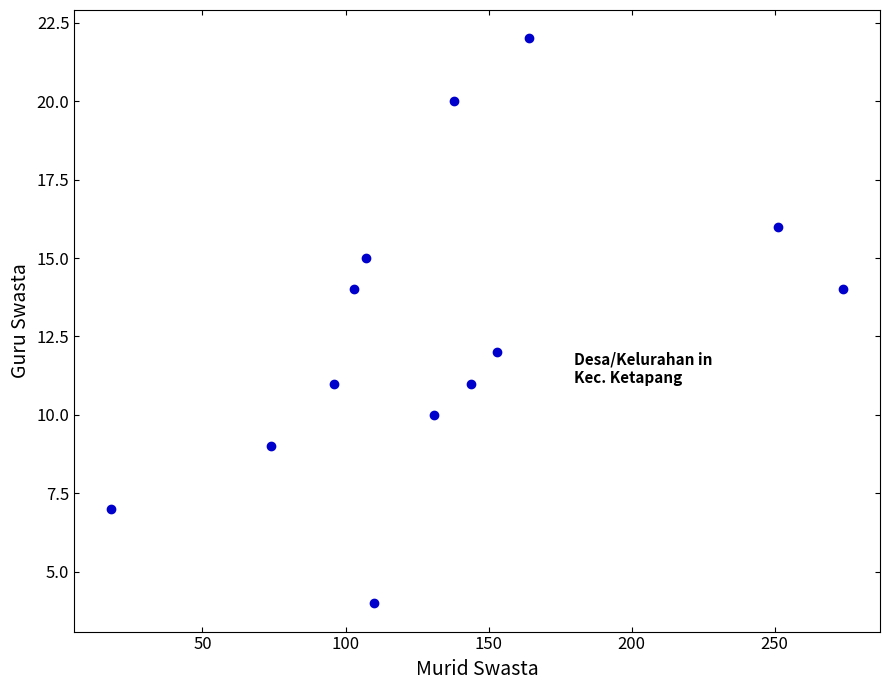

What is the range of X values (max minus min)?

256